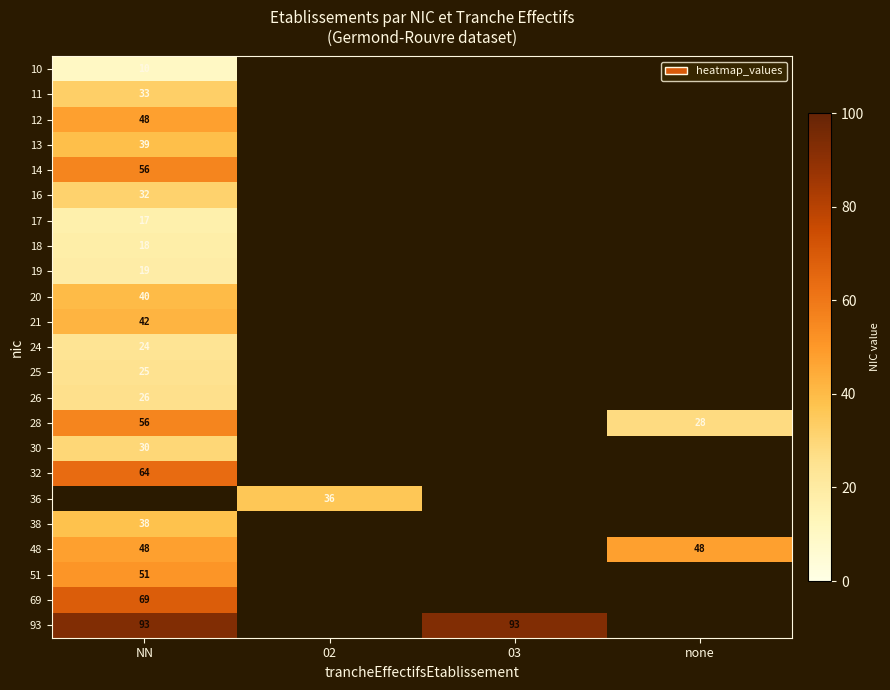

True or false: 13 has a value of 39 at NN.

True